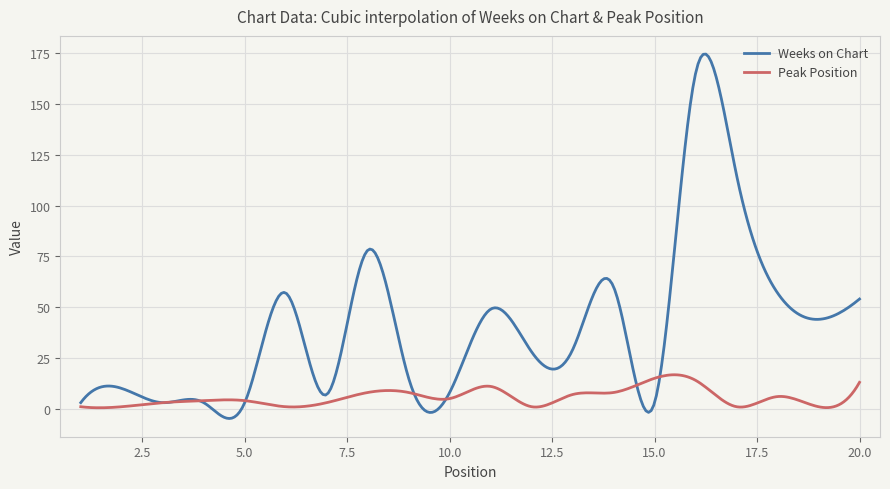

List the series in order of their overall mean, highest first.

Weeks on Chart, Peak Position